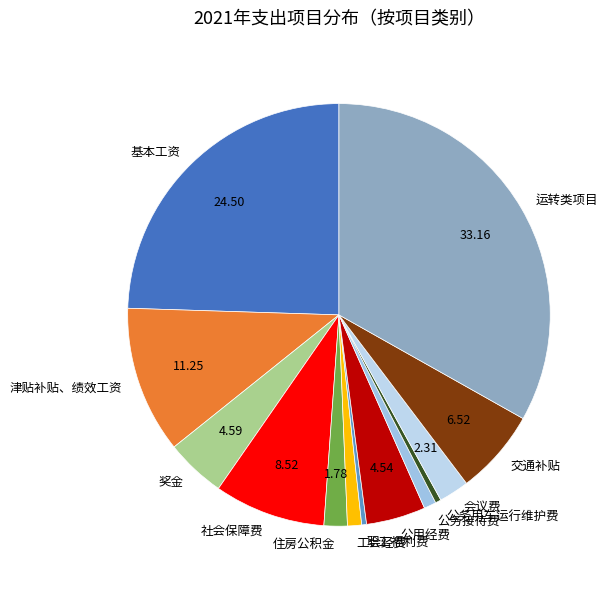

Does 公务用车运行维护费 account for over 50% of the chart?

No